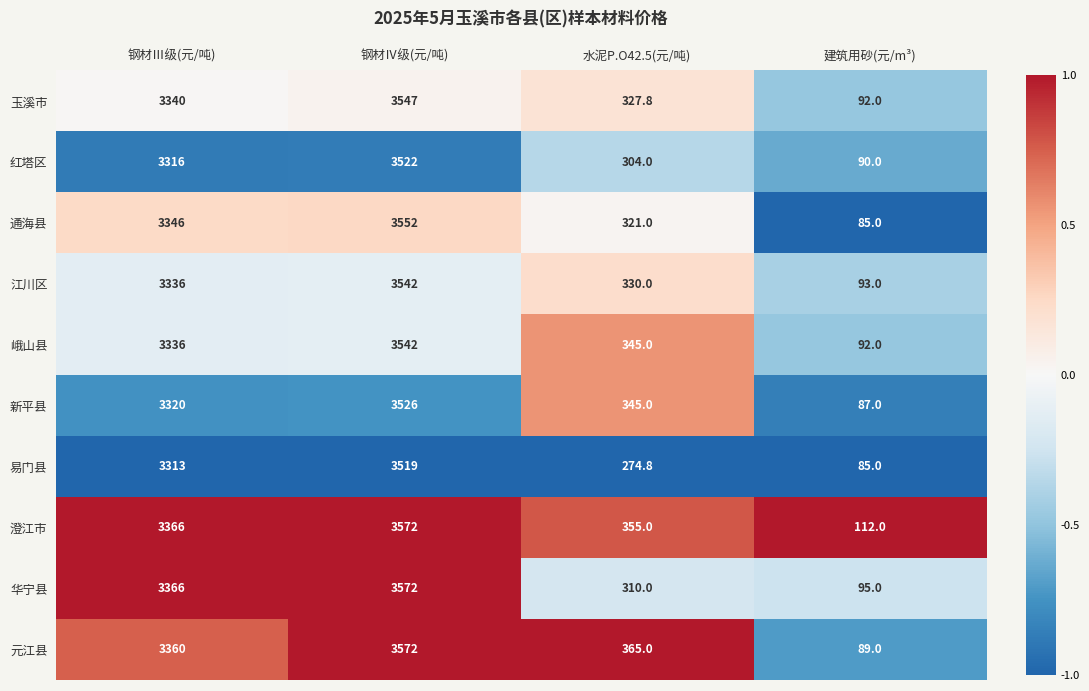

How many data points in 峨山县 are less than 3336?

2